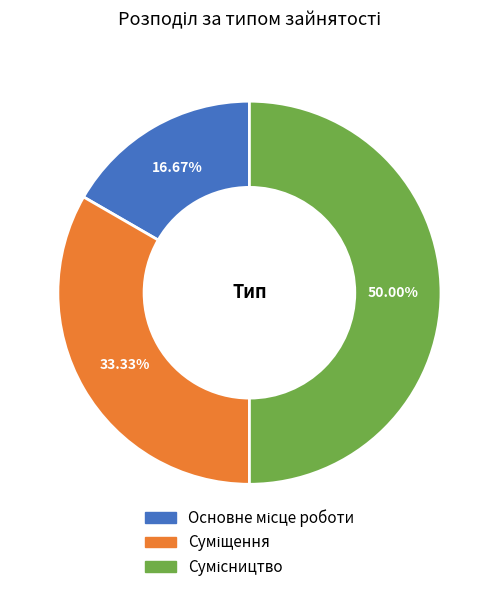

How many segments does this pie chart have?

3